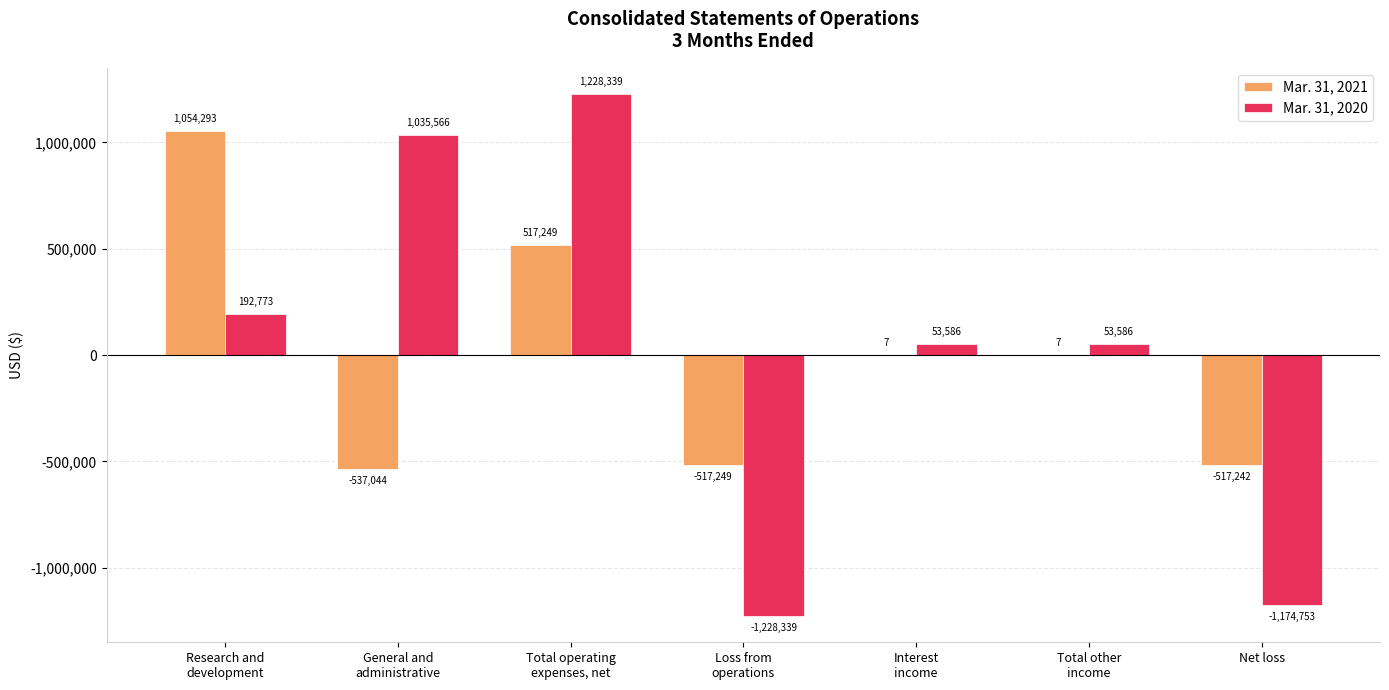

The Mar. 31, 2021 series shows 7 at Total other
income. True or false?

True